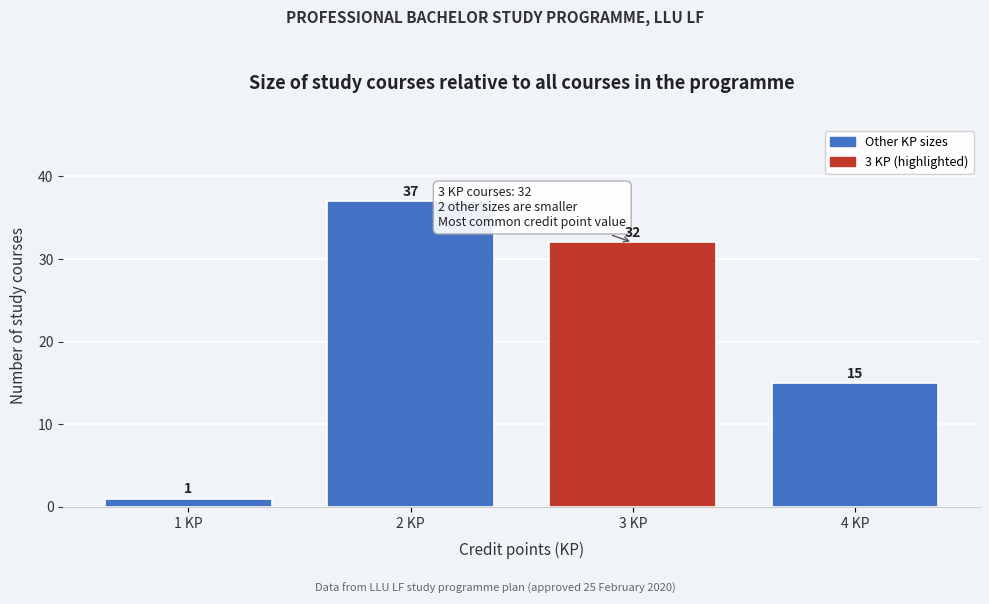

Reading left to right, list all the values displayed in this chart.

1	37	32	15